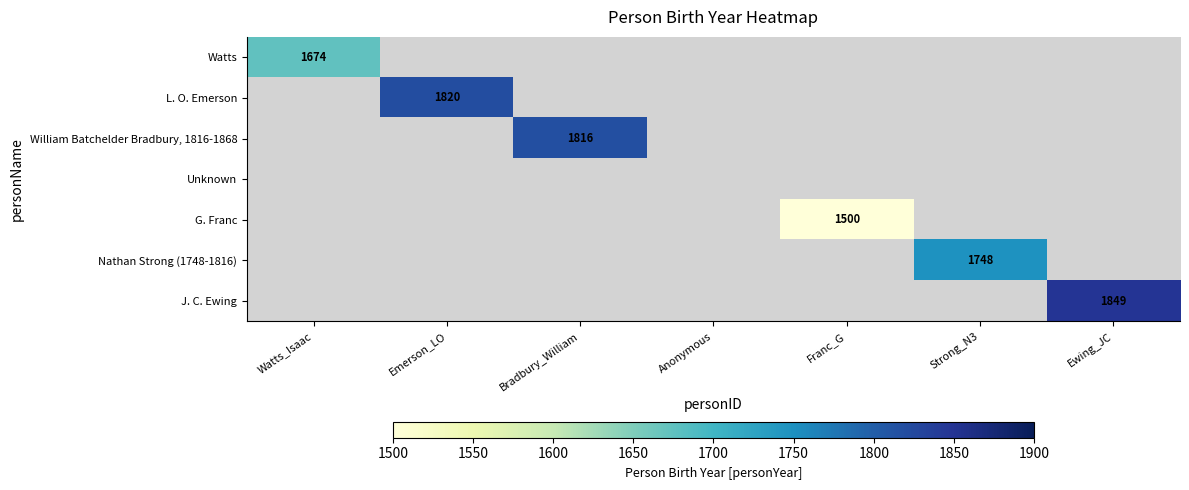

How many positive values does the Watts series have?

1